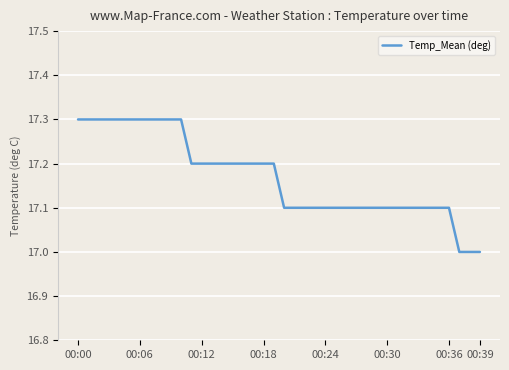

Does the chart display data point markers on the line(s)?

No